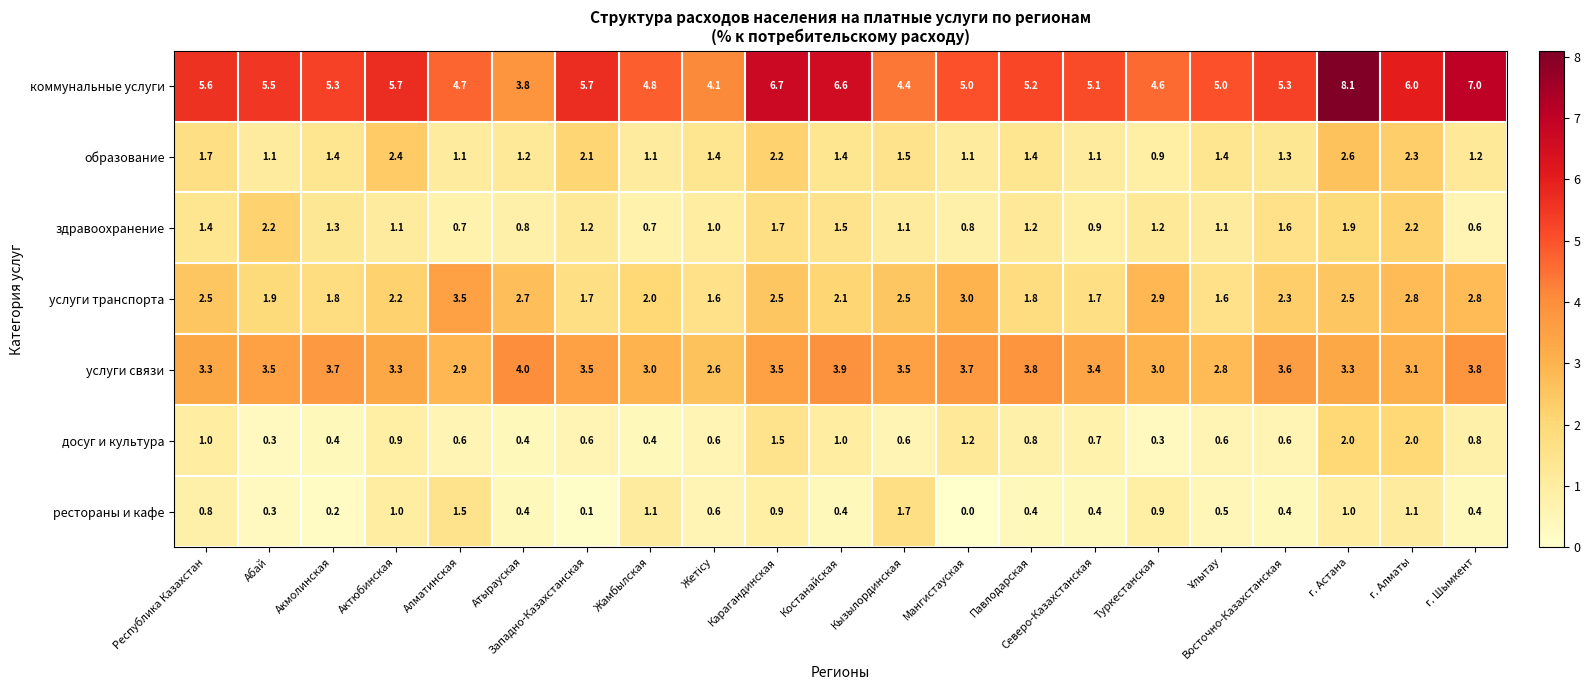

Which series changed the most between Абай and г. Алматы?

досуг и культура